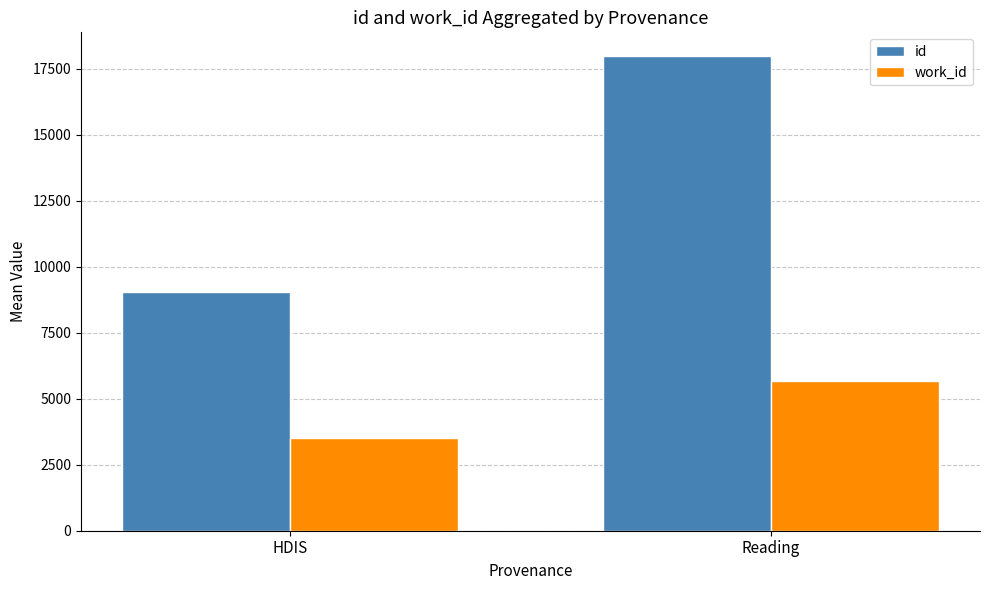

How many bars are there in total?

4